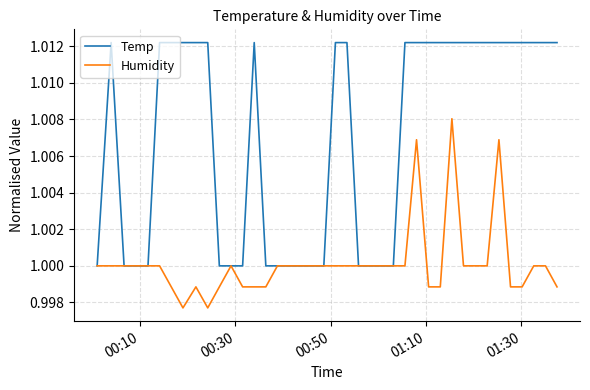

Which series has the largest range (max minus min)?

Temp